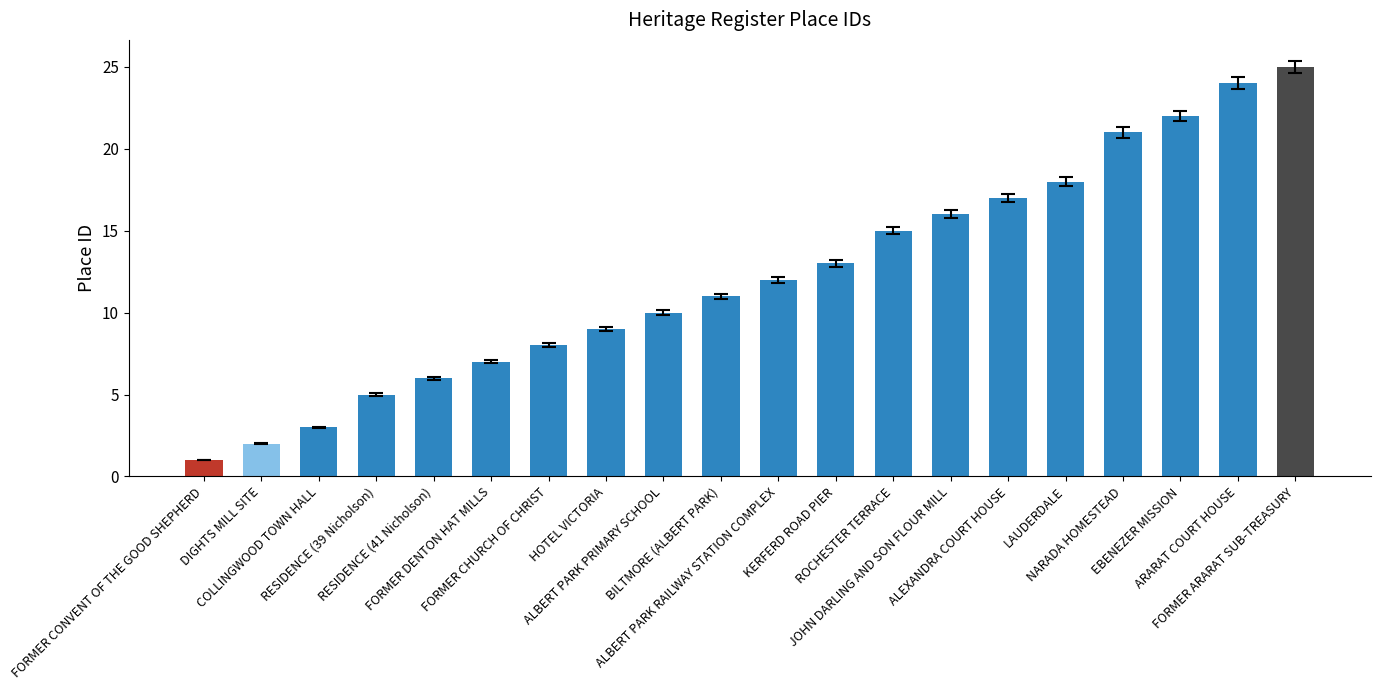

Are the bars grouped side by side (vs. stacked)?

No